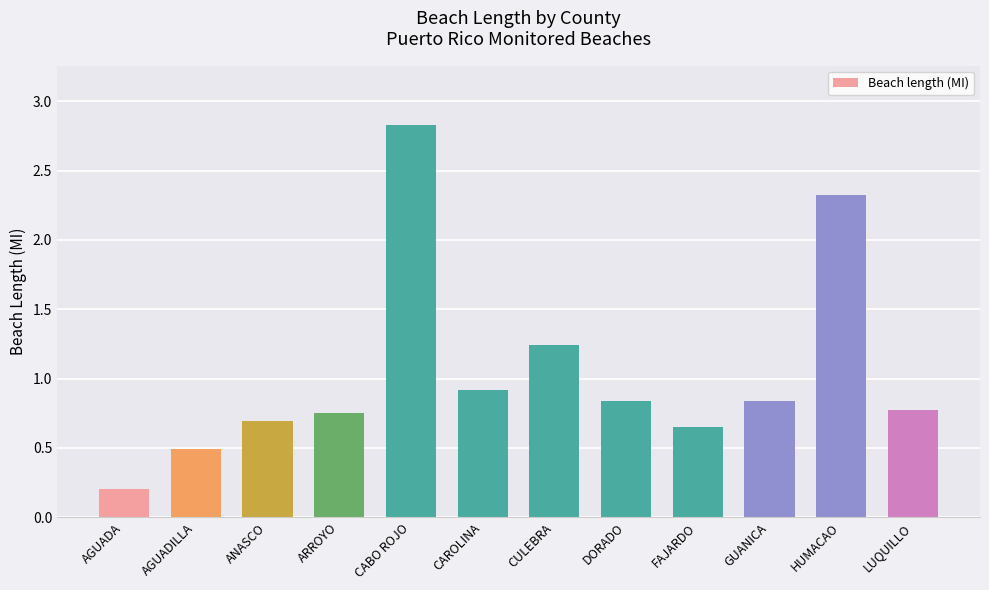

How many categories are shown in the chart?

12